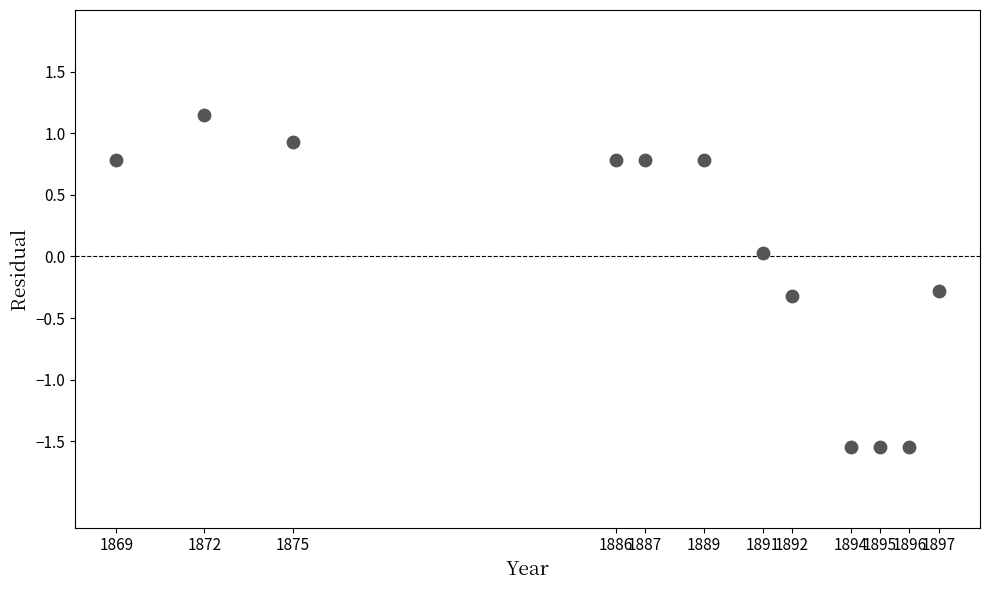

What is the average X value?

1886.9